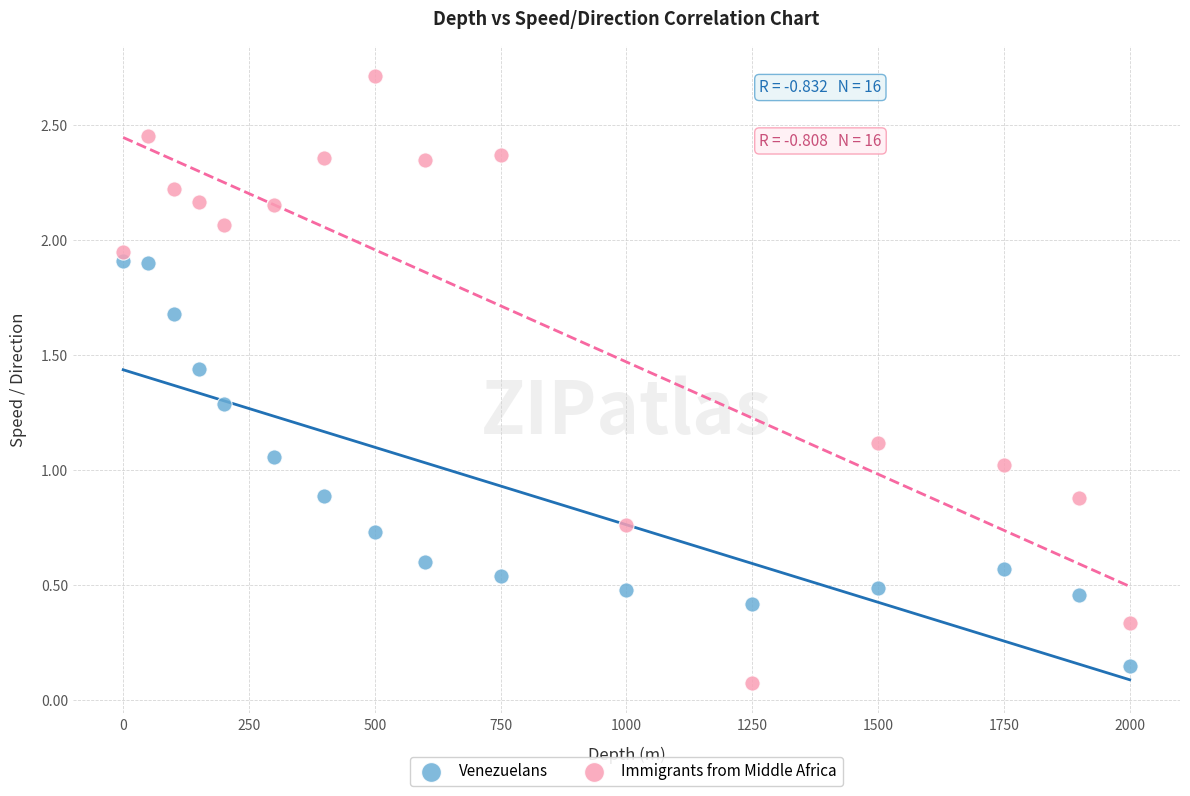

What are all the series names shown in the legend?

Venezuelans, Immigrants from Middle Africa